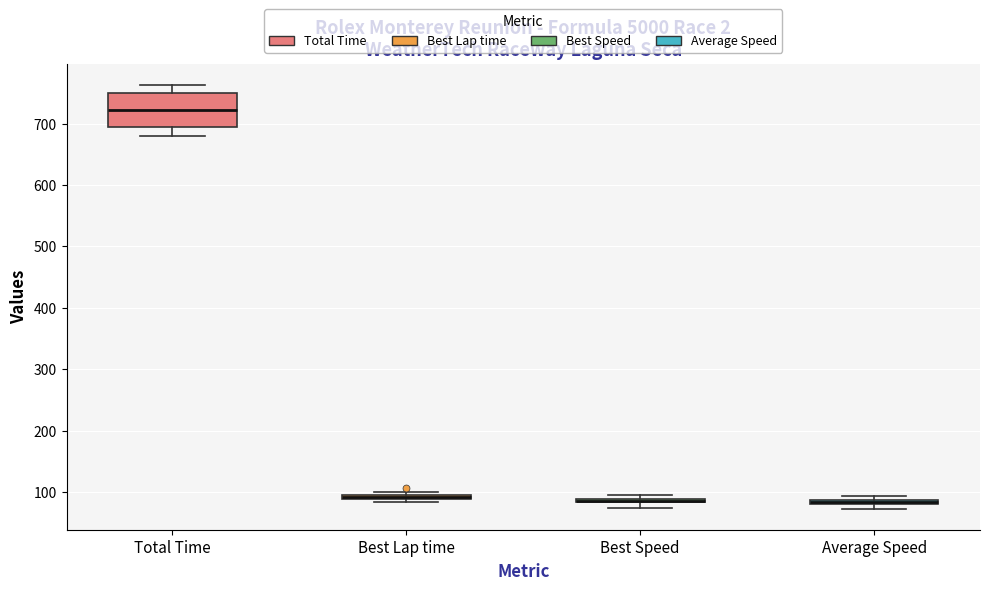

Which box is the tallest, from its lower edge to its upper edge?

Total Time